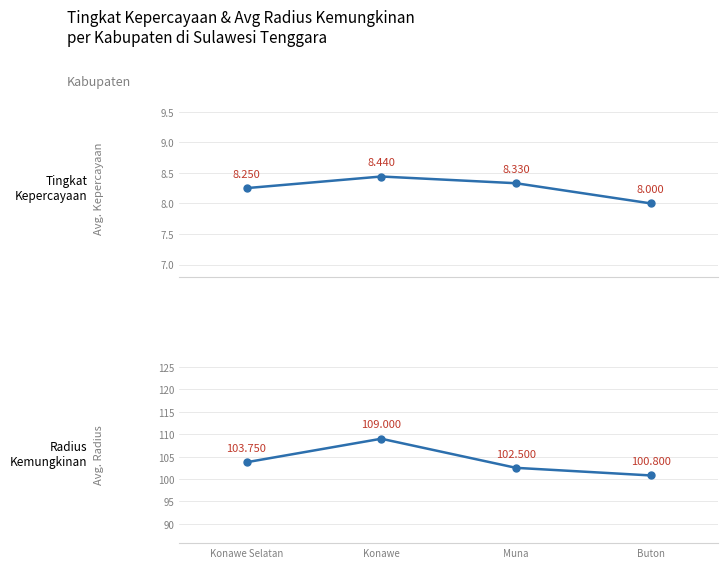

What is the difference between the maximum and minimum values in the Avg. Radius series?

8.2